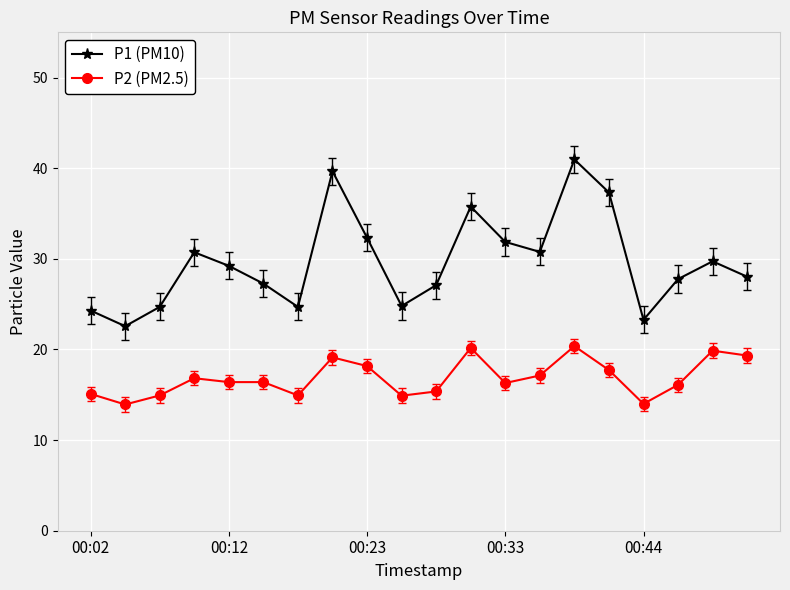

How many distinct data groups are displayed?

2